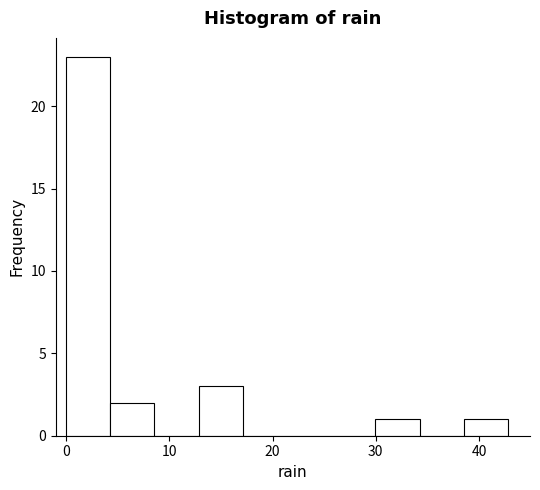

Reading left to right, transcribe this chart: for each bar, give the range it covers on the x-axis and its height. Neither the bar edges nor the heights are printed on the chart, so give them approximately, as read against the axes.

0 to 4: 23
4 to 9: 2
9 to 13: 0
13 to 17: 3
17 to 21: 0
21 to 26: 0
26 to 30: 0
30 to 34: 1
34 to 39: 0
39 to 43: 1